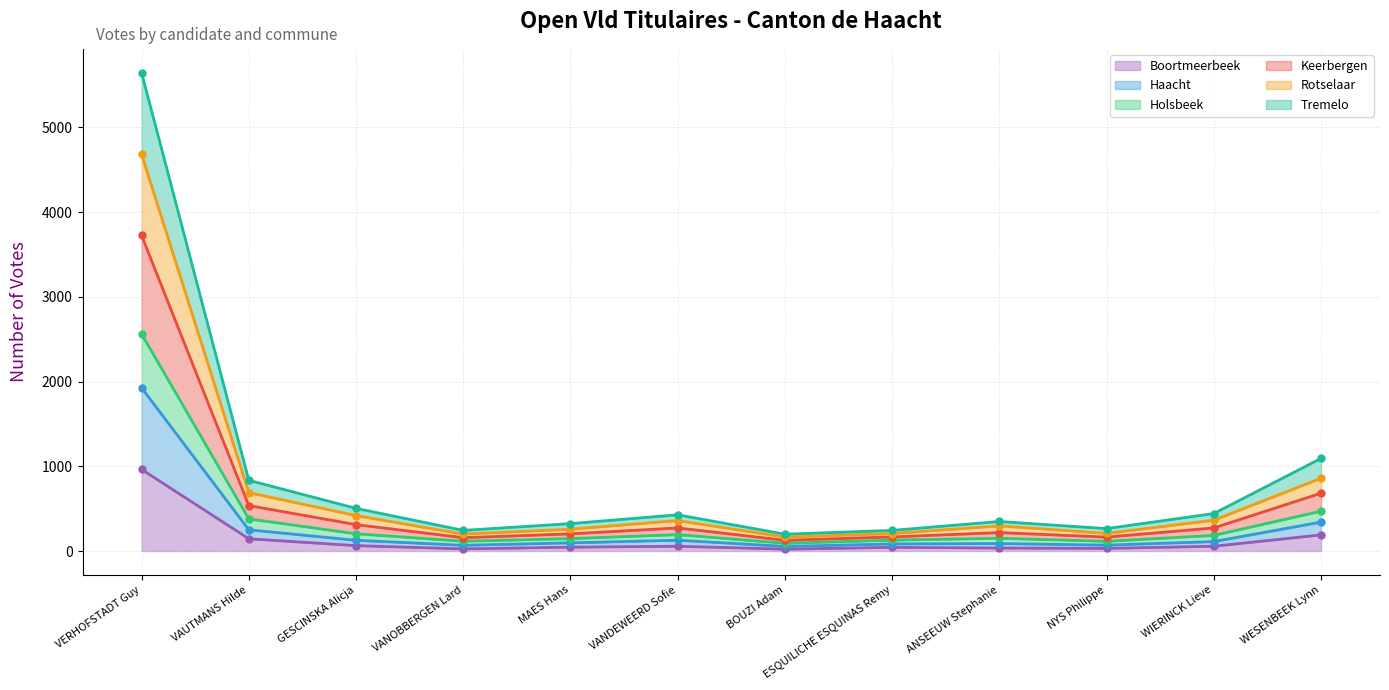

What is the difference between the maximum and minimum values in the Boortmeerbeek series?

941